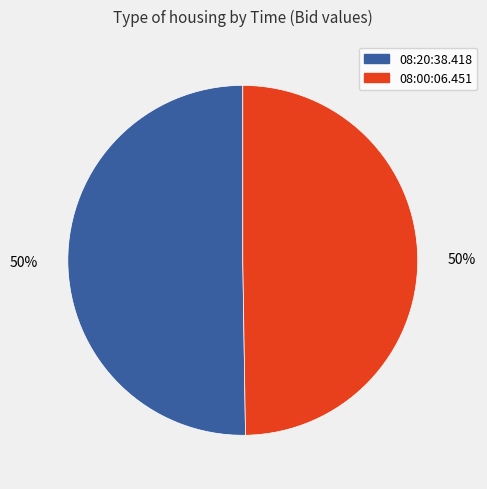

How many slices are in this pie chart?

2